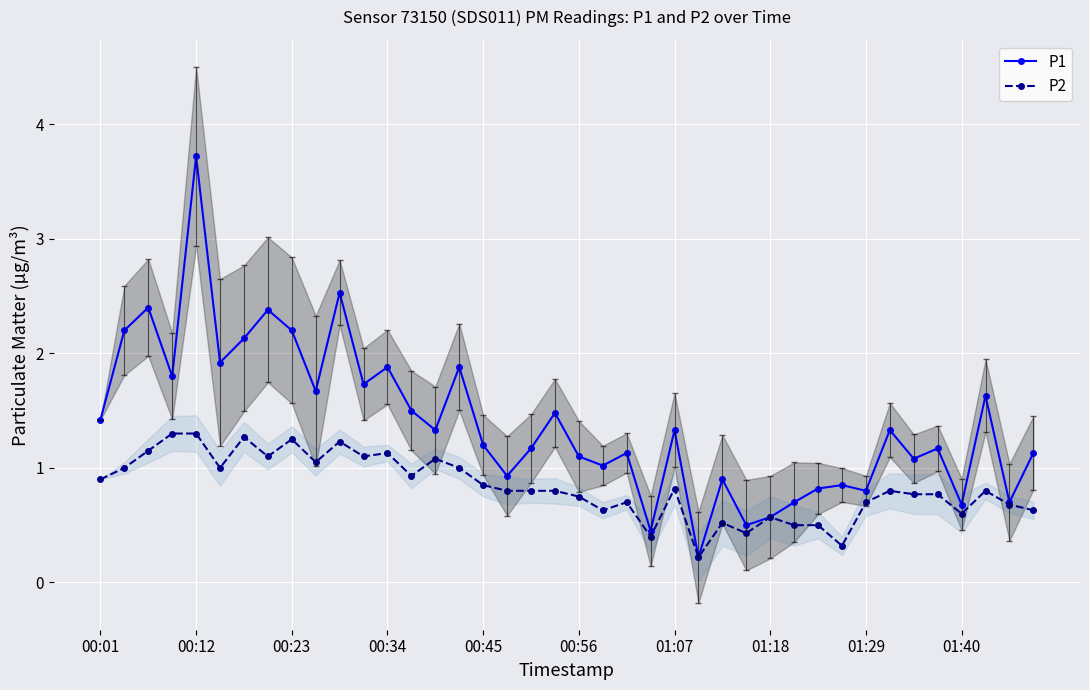

How many series are shown in this chart?

2